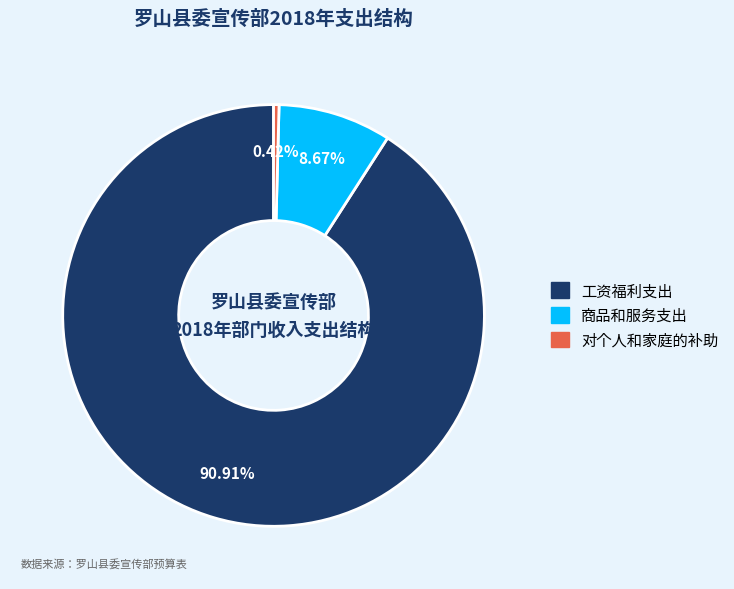

Between 工资福利支出 and 对个人和家庭的补助, which is larger?

工资福利支出